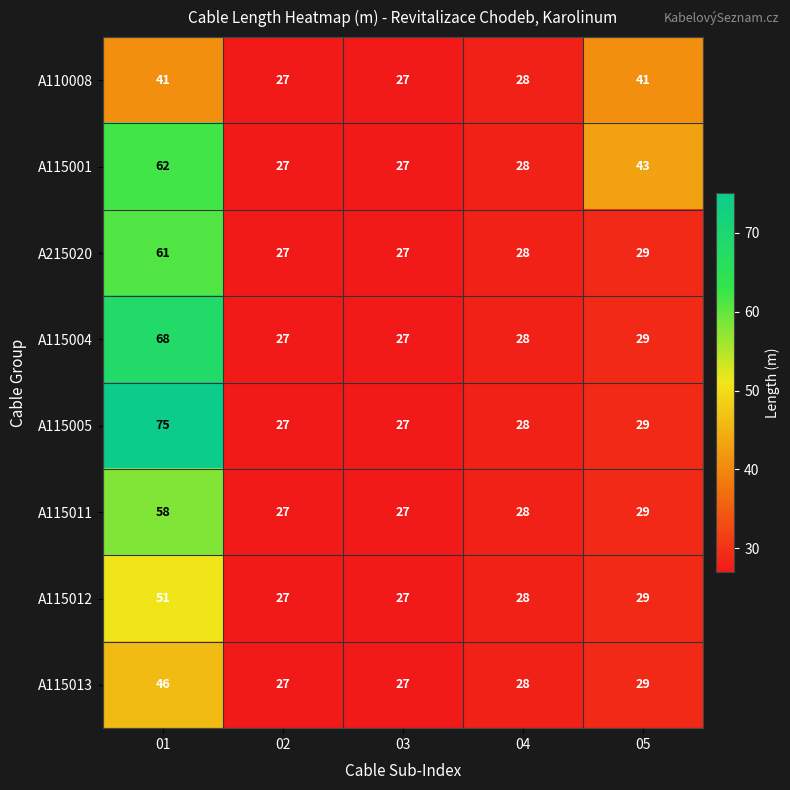

Which series has the largest range (max minus min)?

A115005